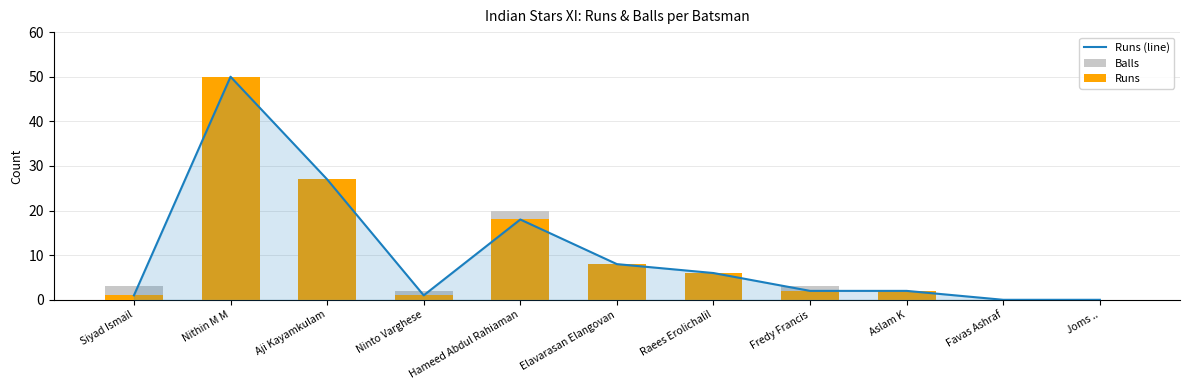

Is it true that Runs equals 2 at Fredy Francis?

True